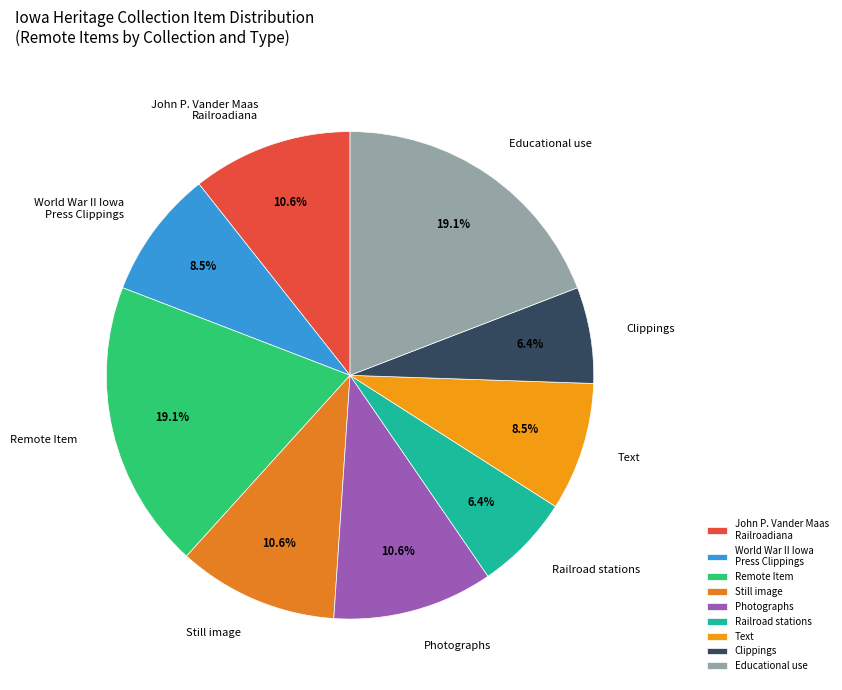

What is the ratio of the value at Educational use to the value at Photographs?

1.8